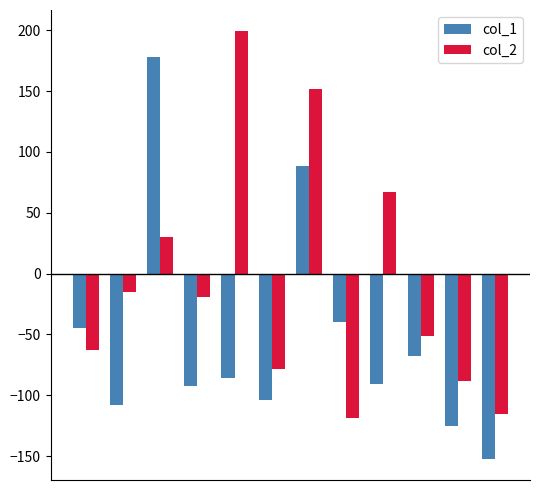

What is the difference between the maximum and minimum values in the col_1 series?

330